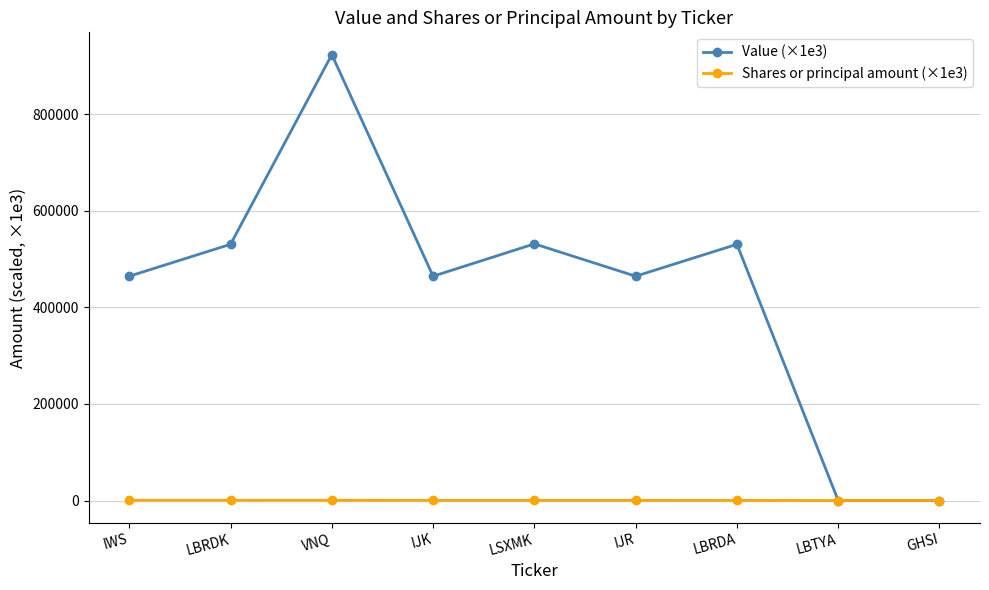

What value does the Shares or principal amount (×1e3) series have at VNQ?

441.0